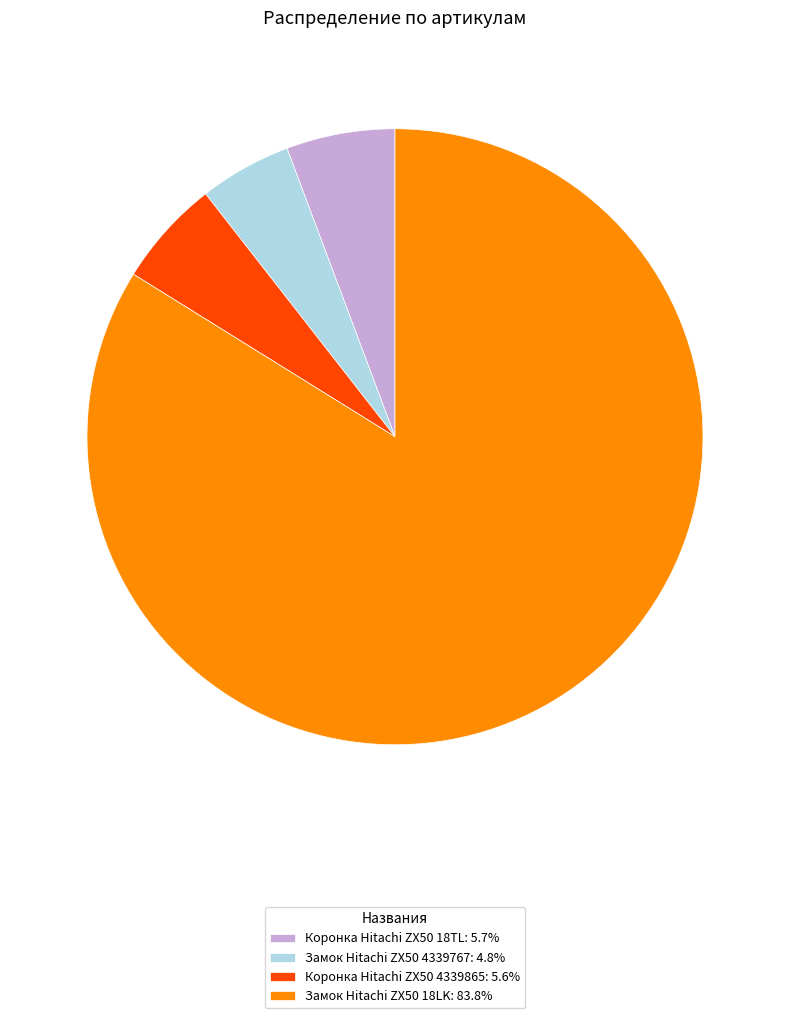

Combined, do Замок Hitachi ZX50 18LK and Коронка Hitachi ZX50 4339865 account for over 50%?

Yes